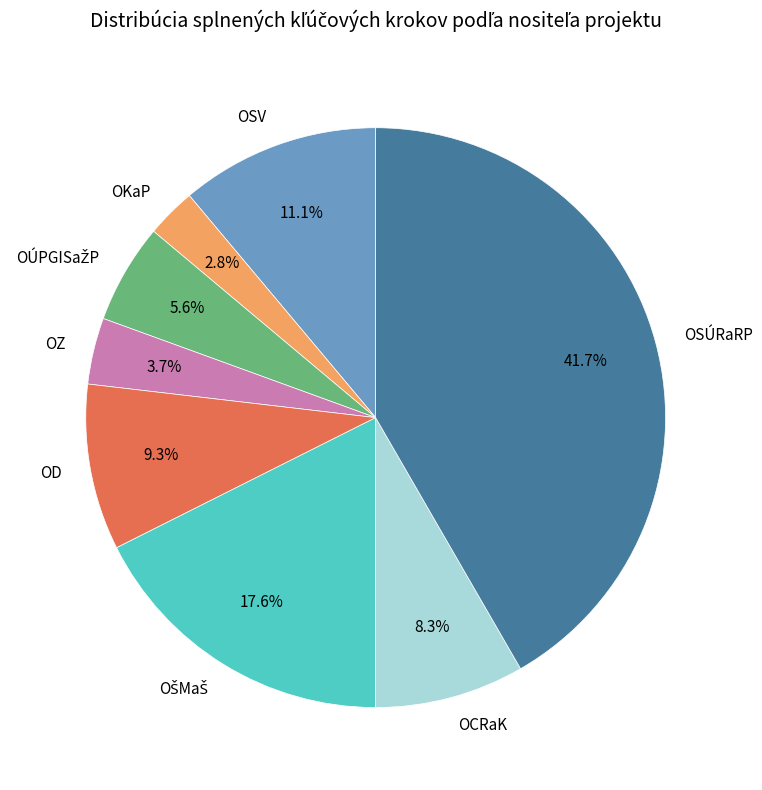

What is the largest slice in the pie chart?

OSÚRaRP